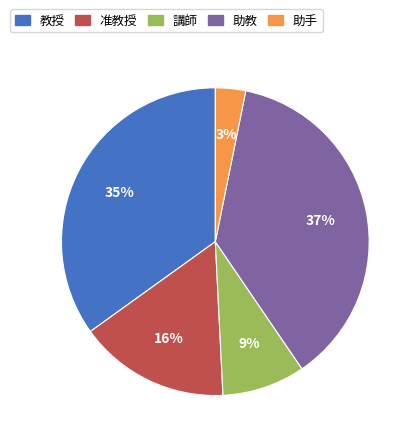

To the nearest percent, what portion does 准教授 represent?

16%